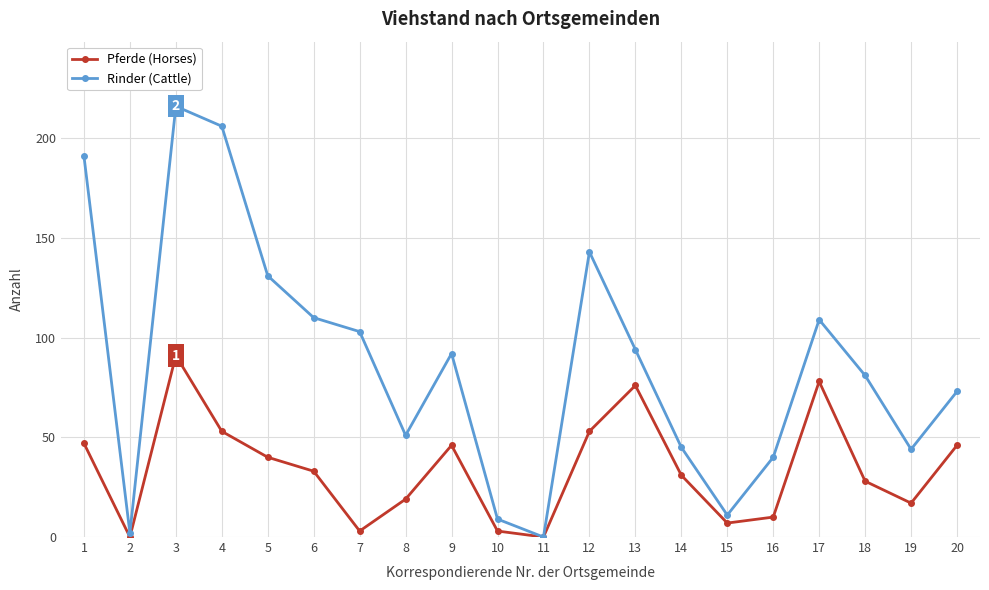

What is the value of the Rinder (Cattle) point at the 19th from the left?

44